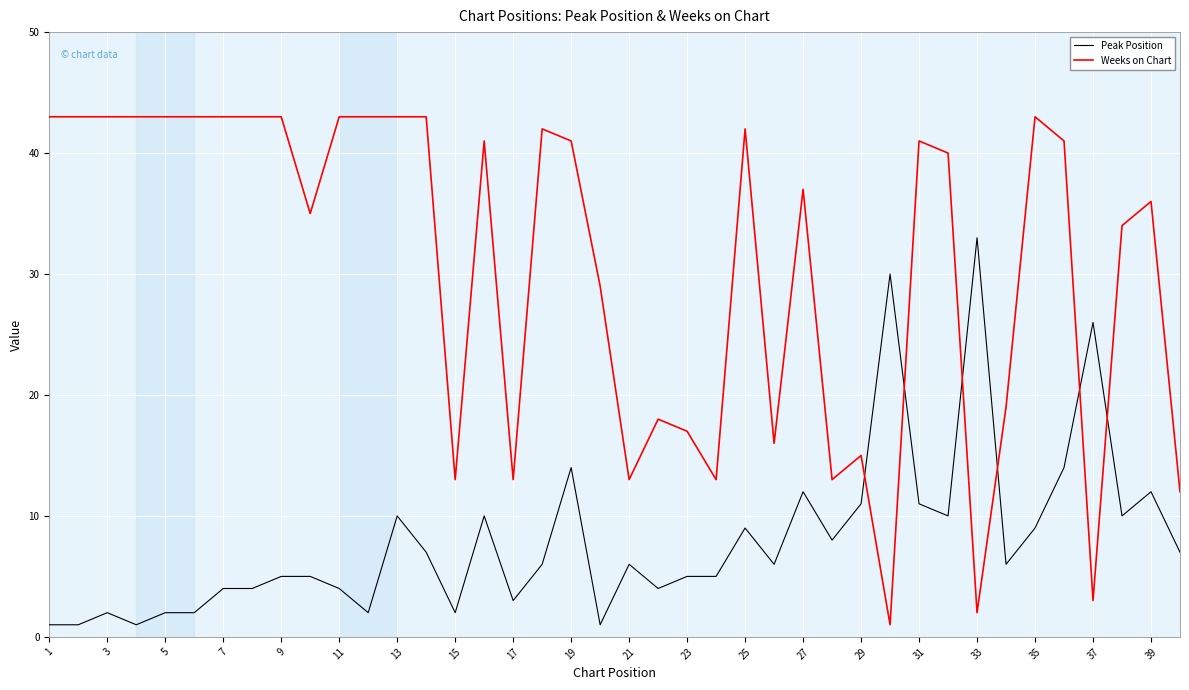

How many times do Weeks on Chart and Peak Position cross each other?

6